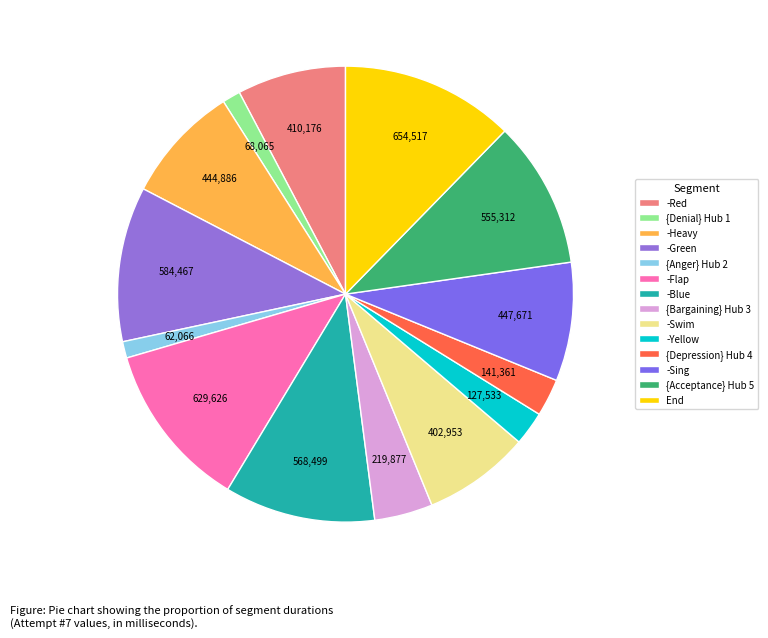

What is the largest slice in the pie chart?

End